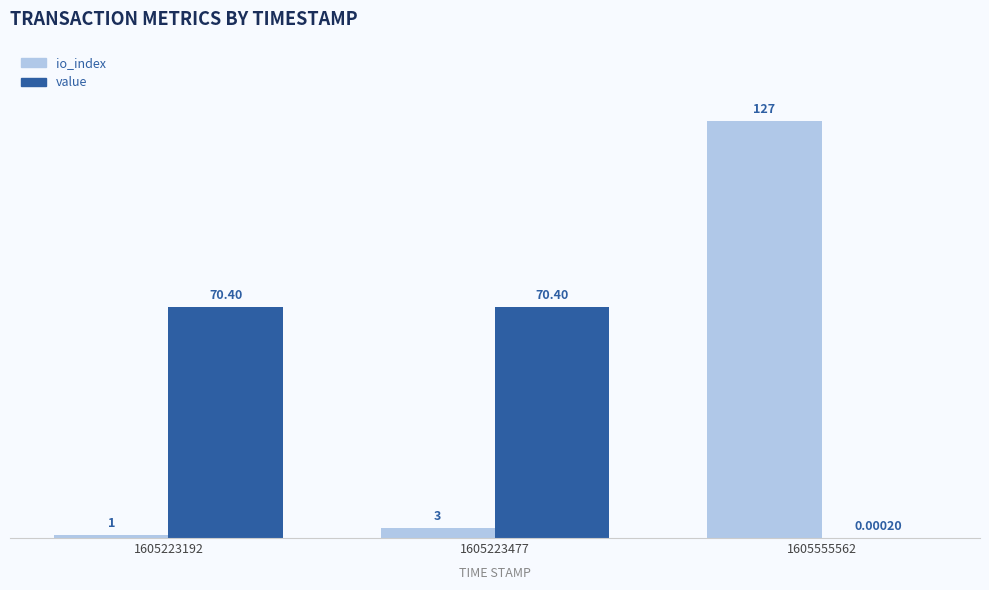

Which series changed the most between 1605223477 and 1605555562?

io_index